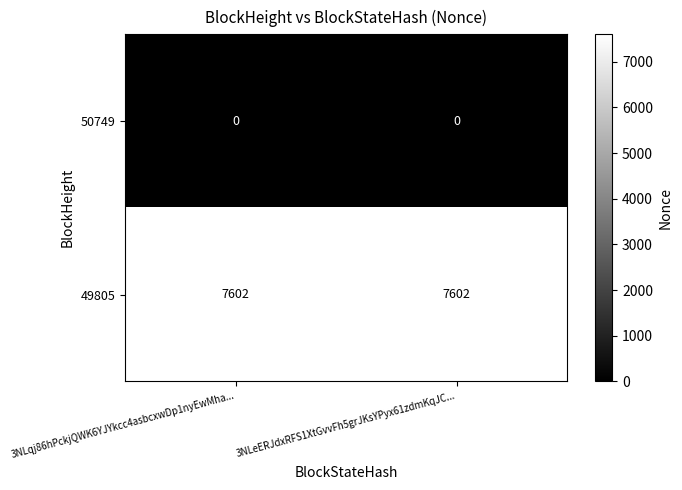

Is it true that 49805 equals 7602 at 3NLqj86hPckjQWK6YJYkcc4asbcxwDp1nyEwMha...?

True